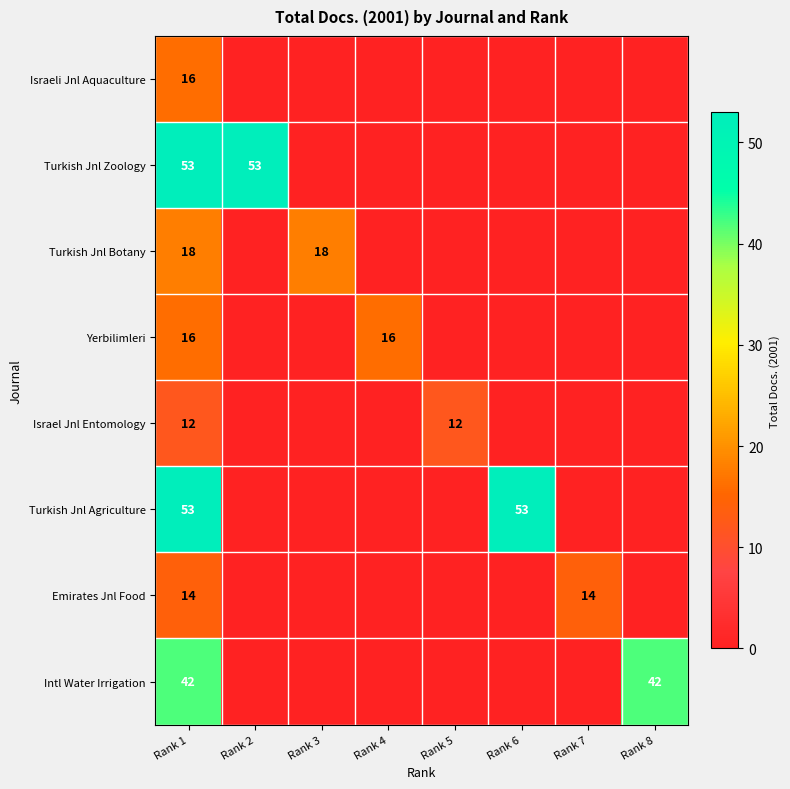

The Intl Water Irrigation series shows 66 at Rank 1. True or false?

False